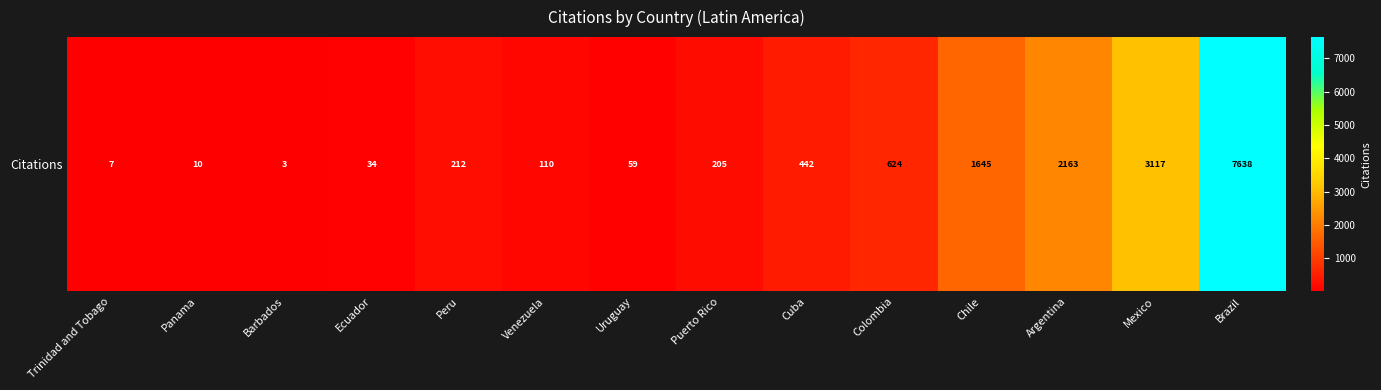

Reading right to left, list all the values displayed in this chart.

7638	3117	2163	1645	624	442	205	59	110	212	34	3	10	7